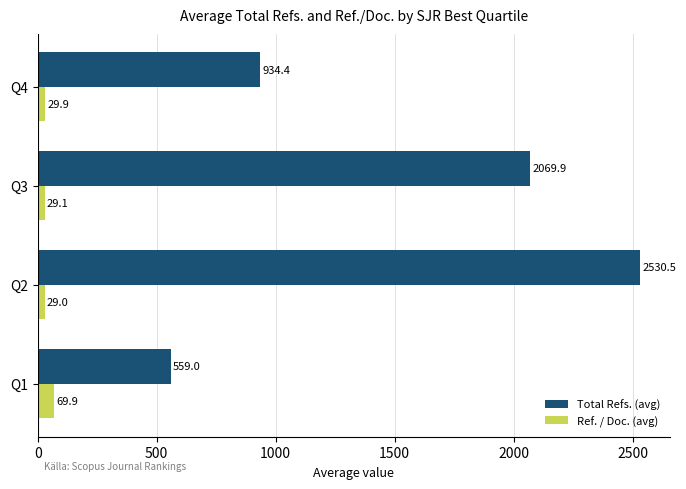

At how many categories does at least one series exceed 698?

3